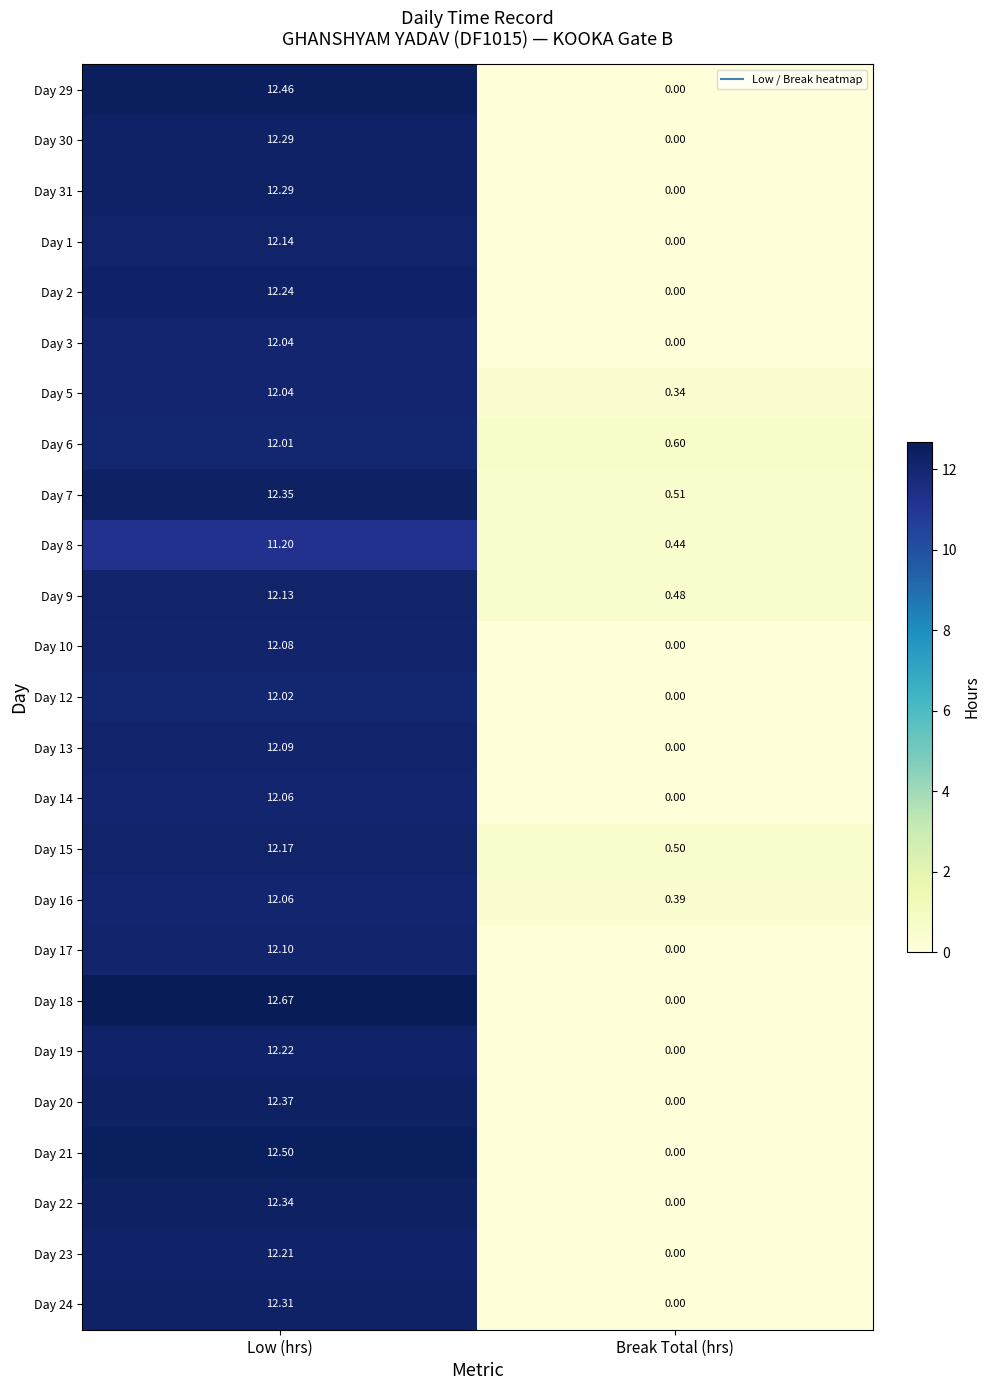

Rank the categories by Day 19 value from highest to lowest.

Low (hrs), Break Total (hrs)